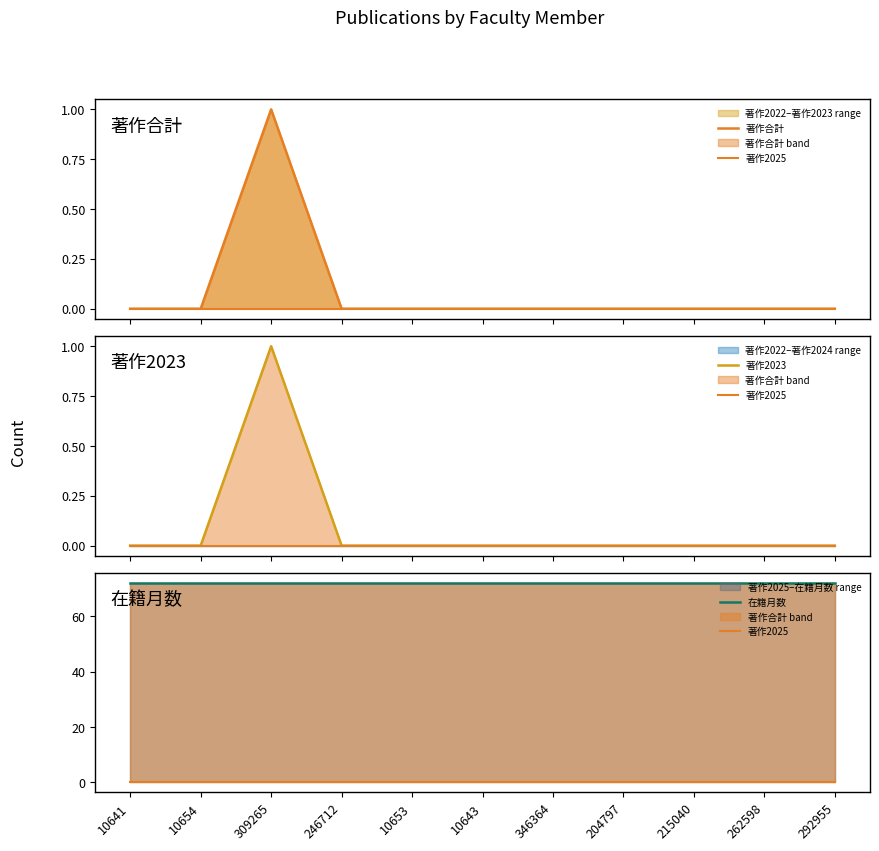

True or false: 著作2025 and 著作2023 intersect in this chart.

False